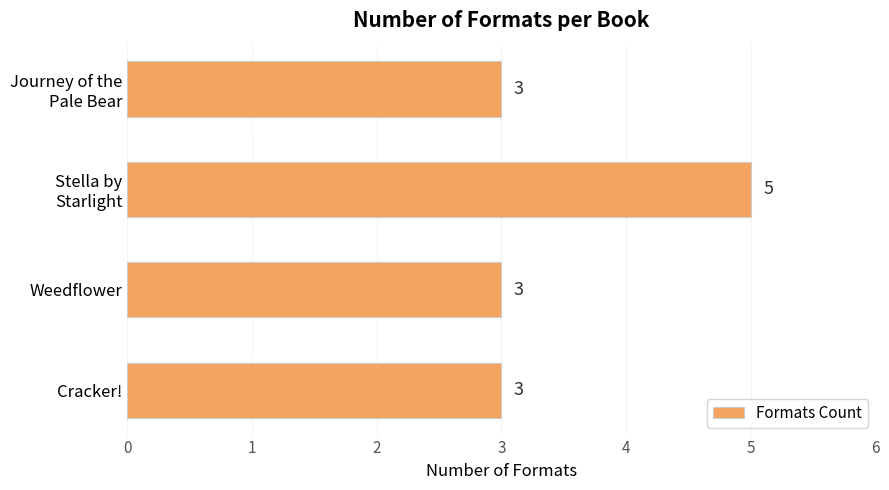

What is the value of the 2nd bar from the top?

5